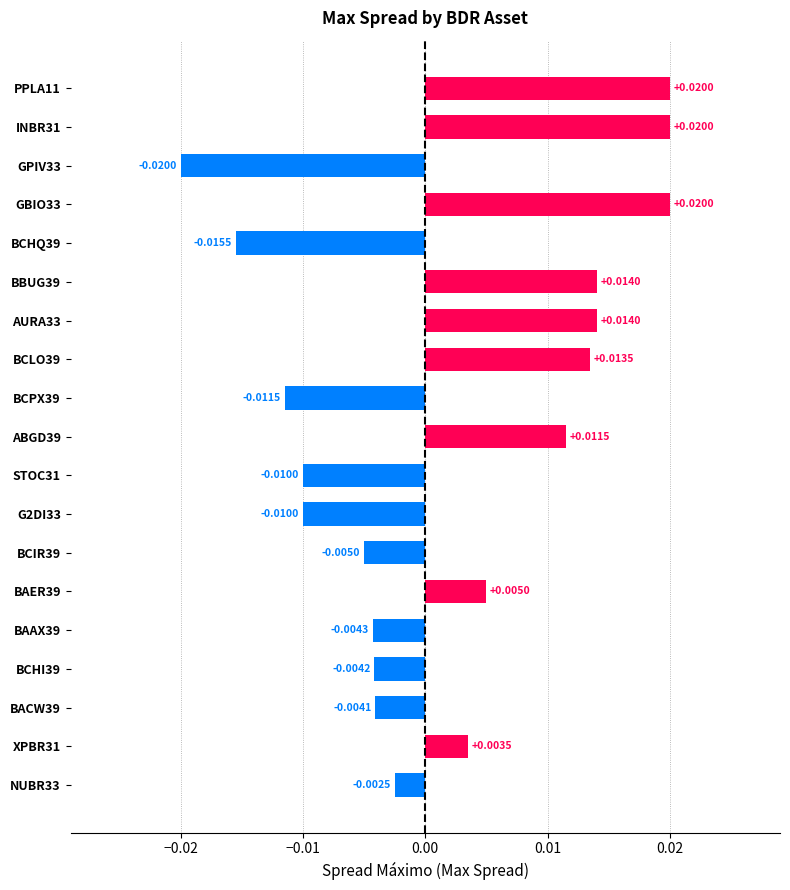

How many positive values are there?

9